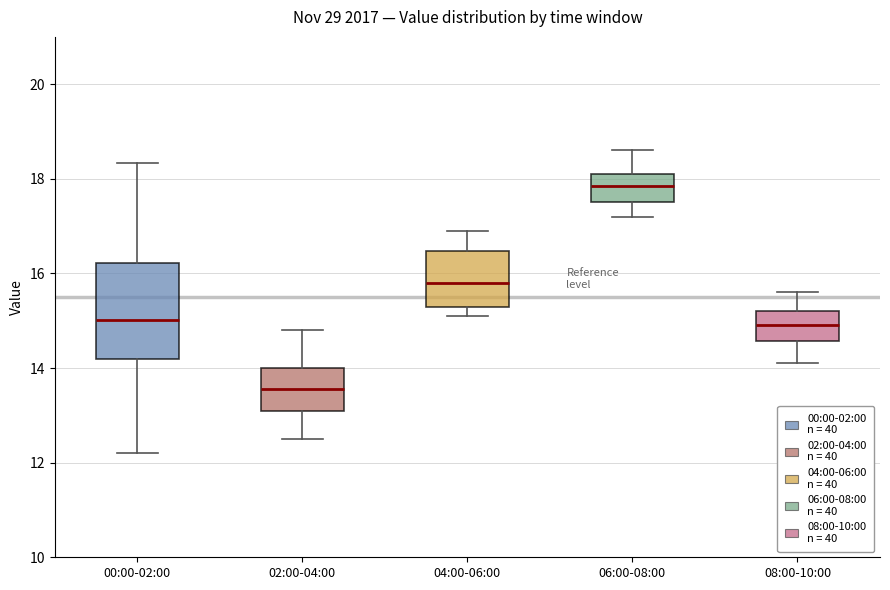

Reading left to right, read every box against the y-axis: the position of its median line, the range the box covers, and the ends of its whiskers. The values are not printed on the chart, so give them approximately, as read against the axis.

00:00-02:00: median 15.0, box 14.2 to 16.2, whiskers 12.2 to 18.4
02:00-04:00: median 13.6, box 13.2 to 14.0, whiskers 12.6 to 14.8
04:00-06:00: median 15.8, box 15.4 to 16.4, whiskers 15.2 to 17.0
06:00-08:00: median 17.8, box 17.6 to 18.2, whiskers 17.2 to 18.6
08:00-10:00: median 15.0, box 14.6 to 15.2, whiskers 14.2 to 15.6